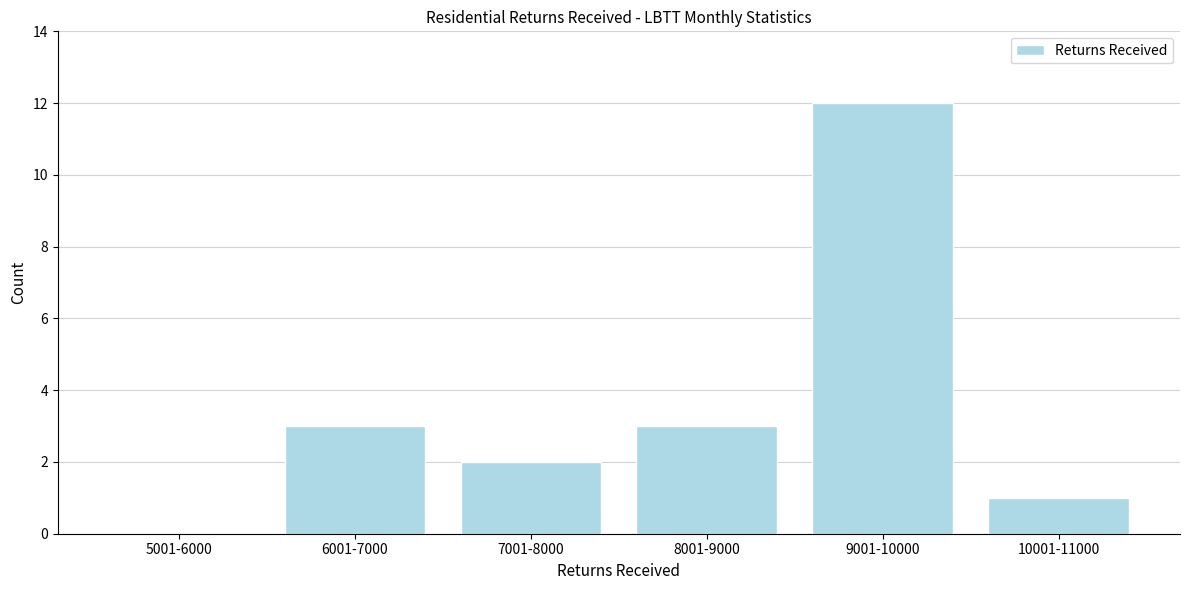

Reading left to right, list all the values displayed in this chart.

5001-6000=0	6001-7000=3	7001-8000=2	8001-9000=3	9001-10000=12	10001-11000=1